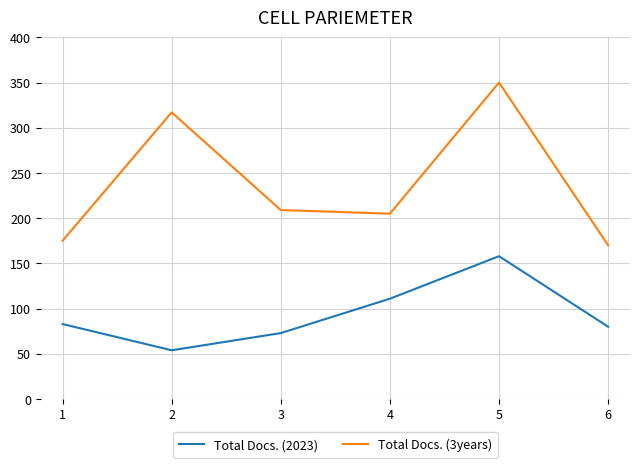

Count the number of categories in the chart.

6